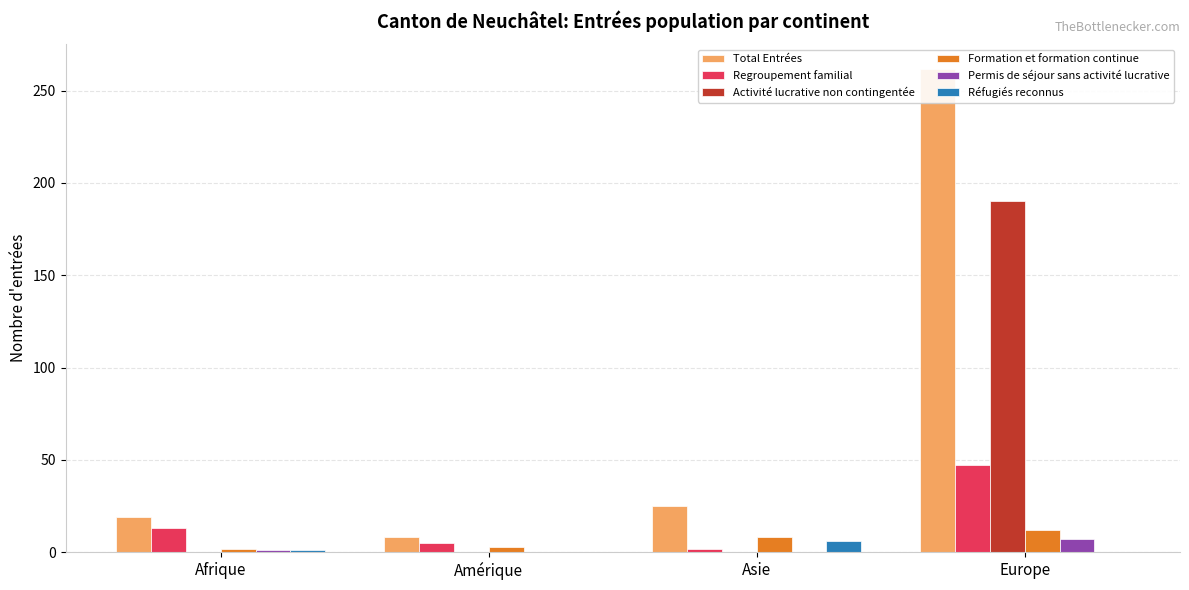

Reading left to right, list all the values displayed in this chart.

Total Entrées: Afrique=19	Amérique=8	Asie=25	Europe=262
Regroupement familial: Afrique=13	Amérique=5	Asie=2	Europe=47
Activité lucrative non contingentée: Afrique=0	Amérique=0	Asie=0	Europe=190
Formation et formation continue: Afrique=2	Amérique=3	Asie=8	Europe=12
Permis de séjour sans activité lucrative: Afrique=1	Amérique=0	Asie=0	Europe=7
Réfugiés reconnus: Afrique=1	Amérique=0	Asie=6	Europe=0